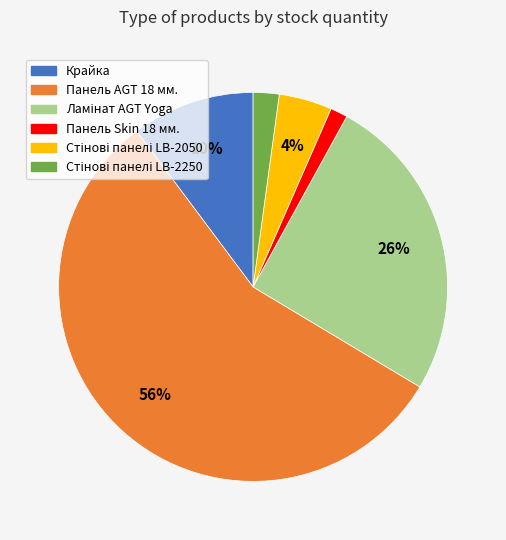

How many slices are in this pie chart?

6